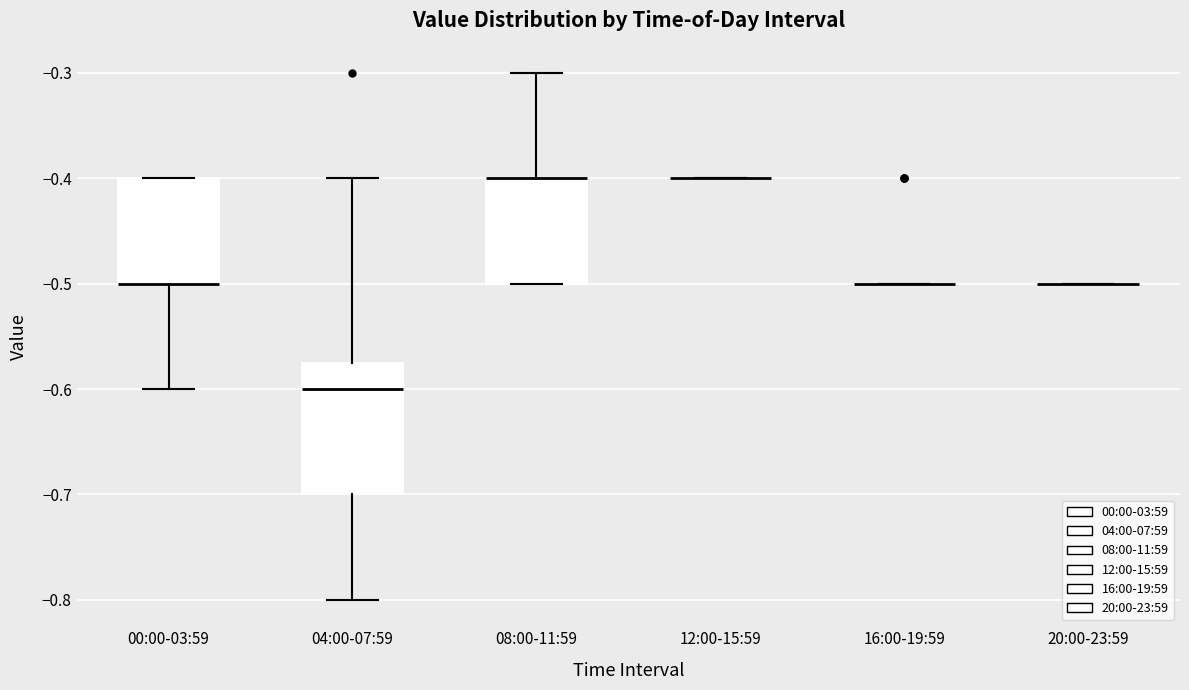

Reading left to right, transcribe this box plot: for each box, give where its median line is, the range the box spans, and where its two whiskers end, as read against the y-axis. The values are not printed on the chart, so give them approximately, as read against the axis.

00:00-03:59: median -0.50 (drawn on the box's lower edge), box -0.50 to -0.40, whiskers -0.60 to -0.40
04:00-07:59: median -0.60, box -0.70 to -0.57, whiskers -0.80 to -0.40
08:00-11:59: median -0.40 (drawn on the box's upper edge), box -0.50 to -0.40, whiskers -0.50 to -0.30
12:00-15:59: box collapsed to a line at -0.40, whiskers -0.40 to -0.40
16:00-19:59: box collapsed to a line at -0.50, whiskers -0.50 to -0.50
20:00-23:59: box collapsed to a line at -0.50, whiskers -0.50 to -0.50